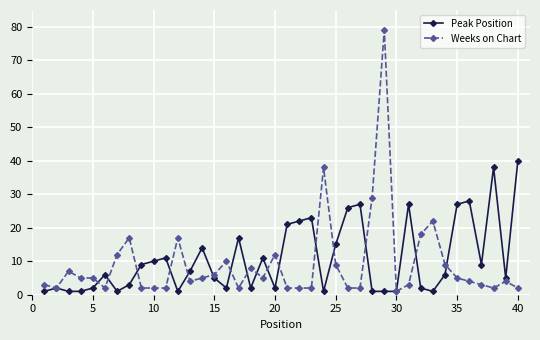

True or false: Peak Position has more than 0 points higher than both neighbors.

True